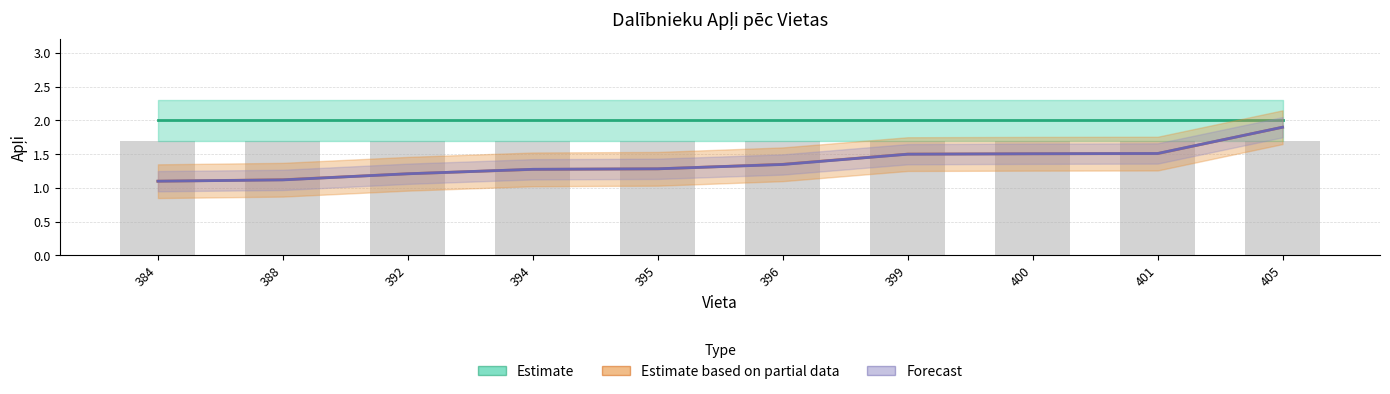

Between 384 and 399, which series saw the biggest shift?

Estimate based on partial data